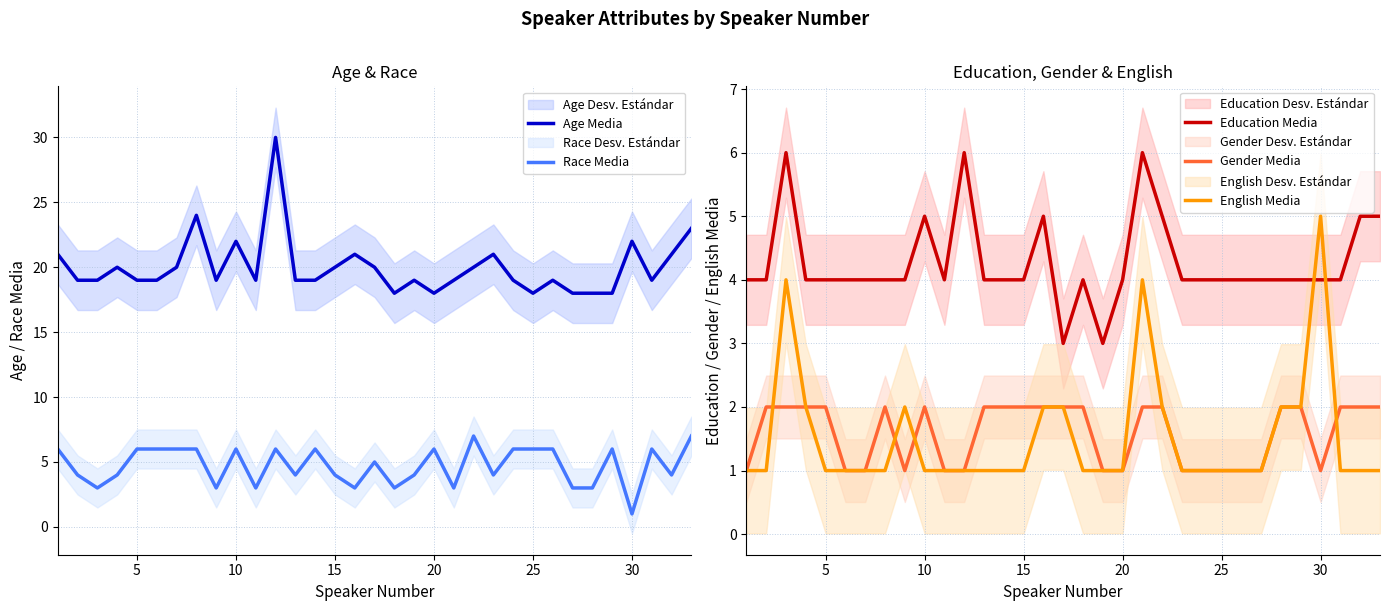

How many intersections are there between Gender Media and English Media?

4